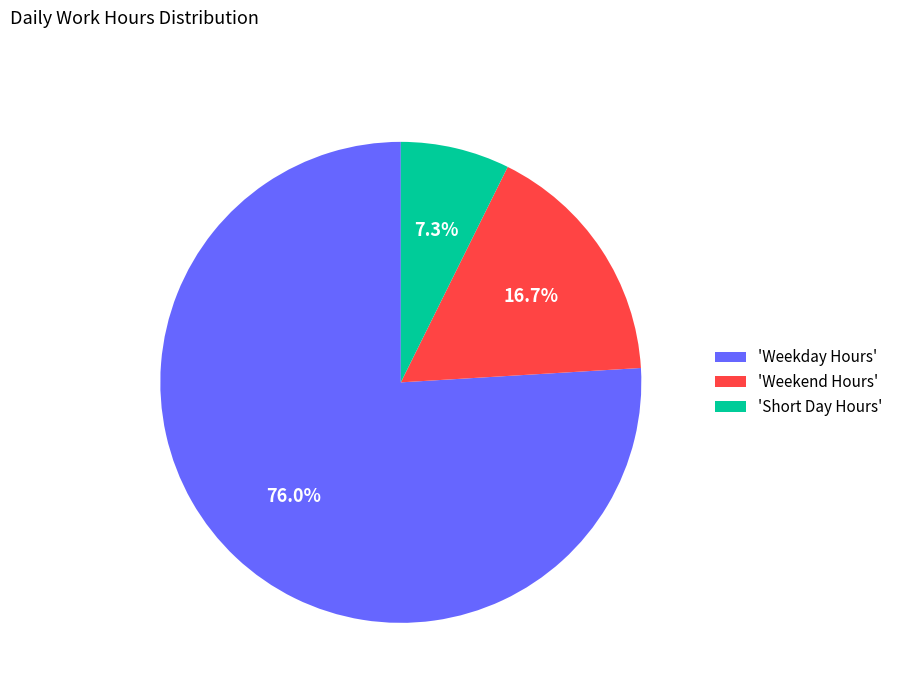

Which has a higher value, 'Short Day Hours' or 'Weekday Hours'?

'Weekday Hours'